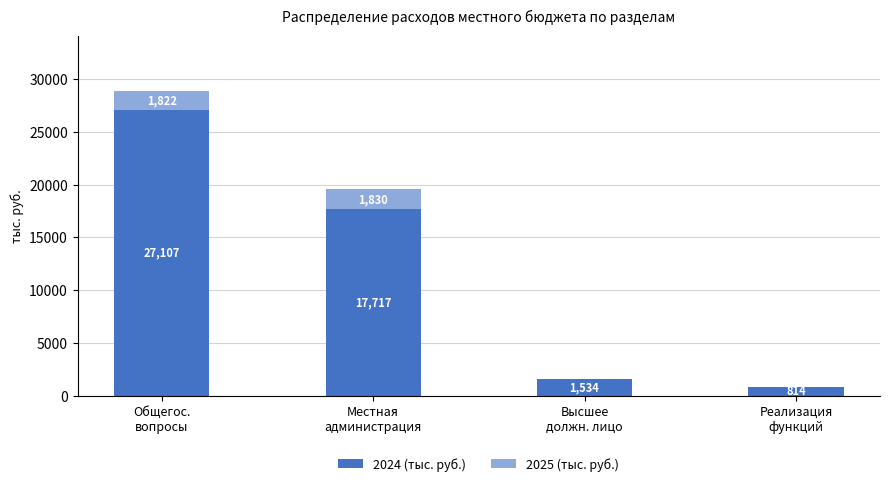

What is the highest value of the 2024 (тыс. руб.) series?

27107.2